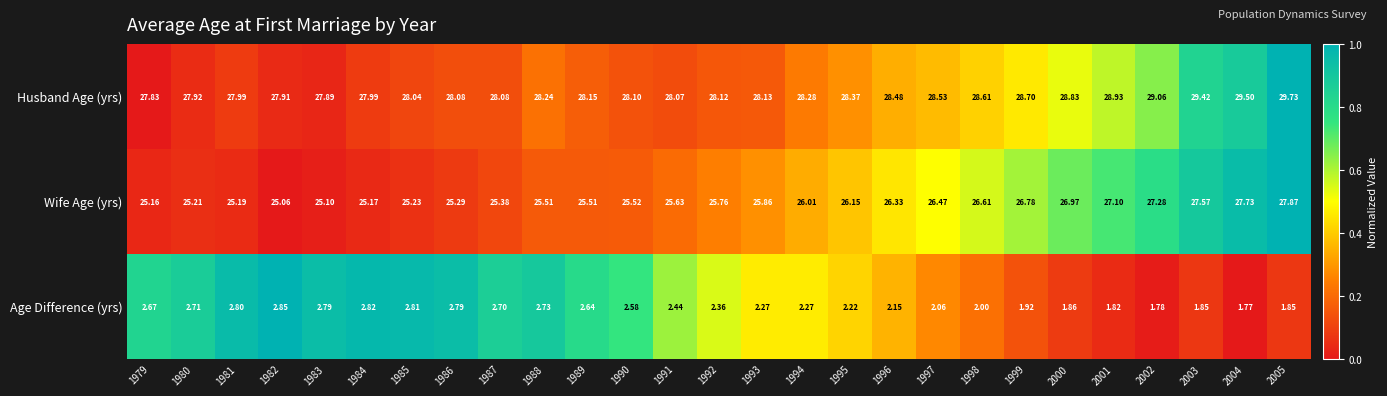

List the series in order of their peak value, highest first.

Husband Age (yrs), Wife Age (yrs), Age Difference (yrs)